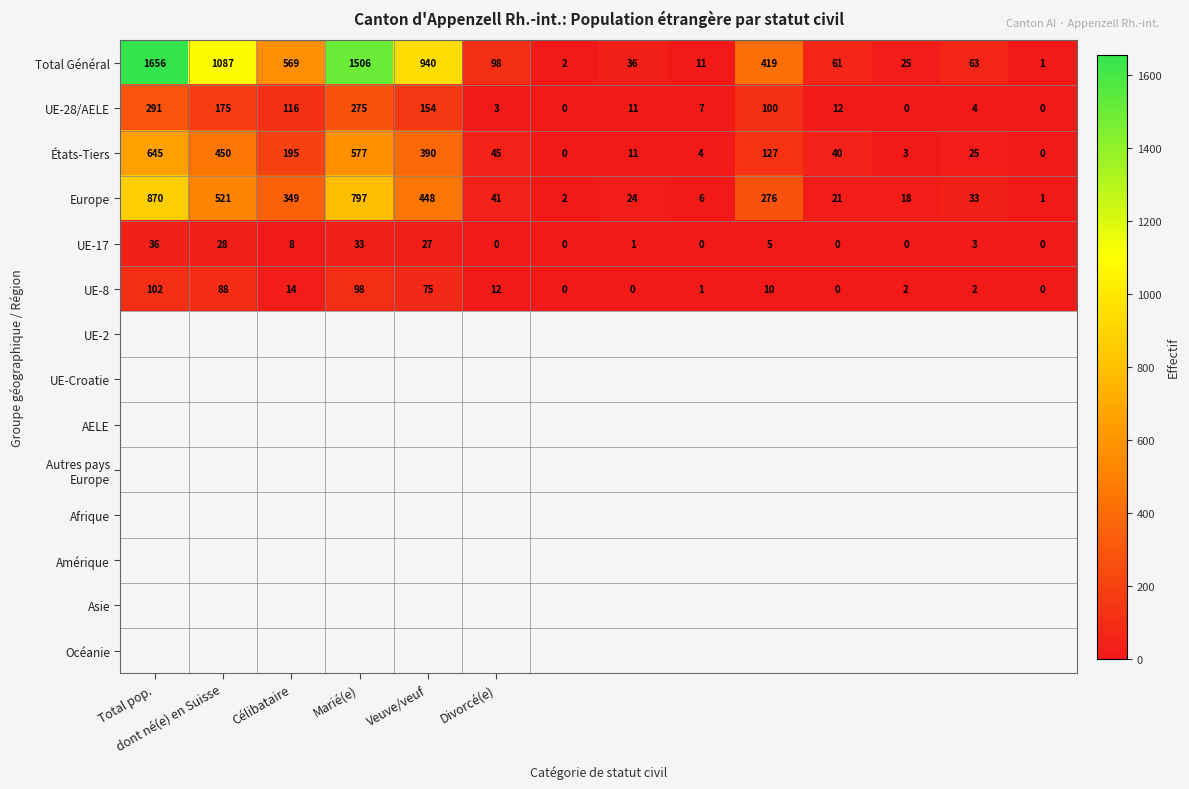

What is the greatest value displayed?

1656